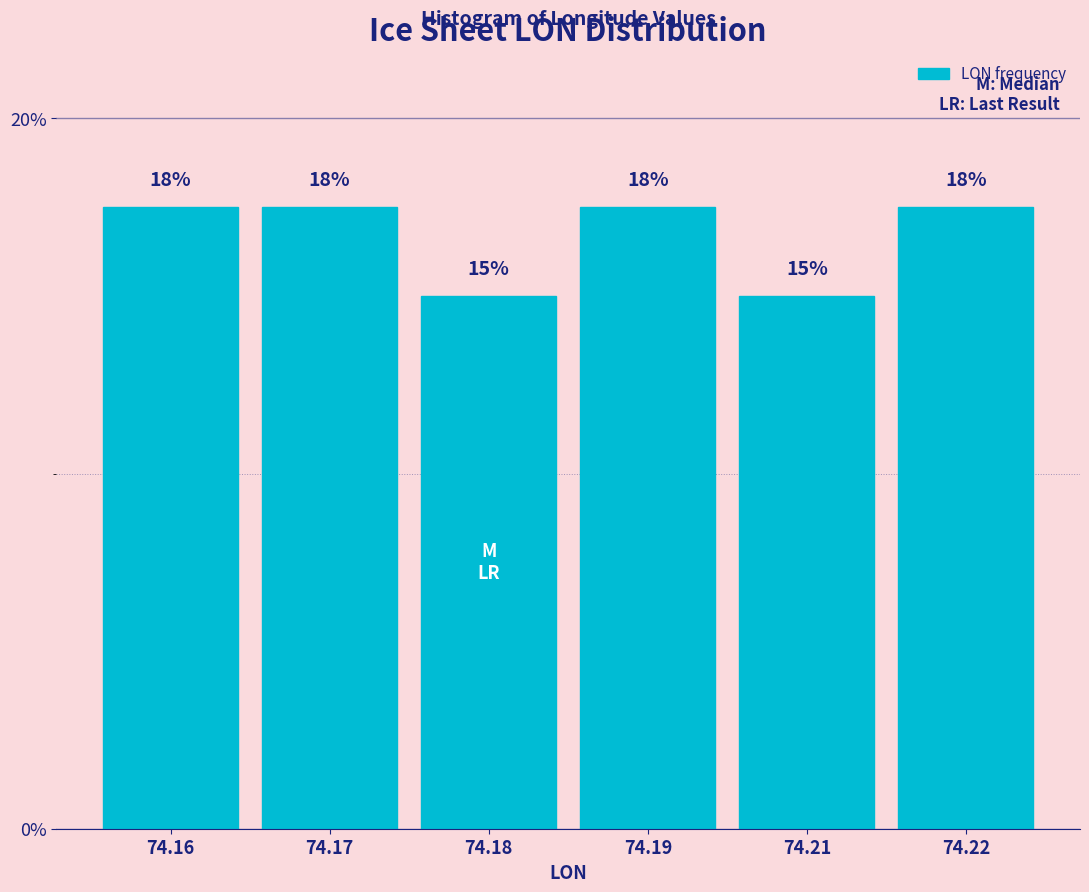

How many bars are there in total?

6